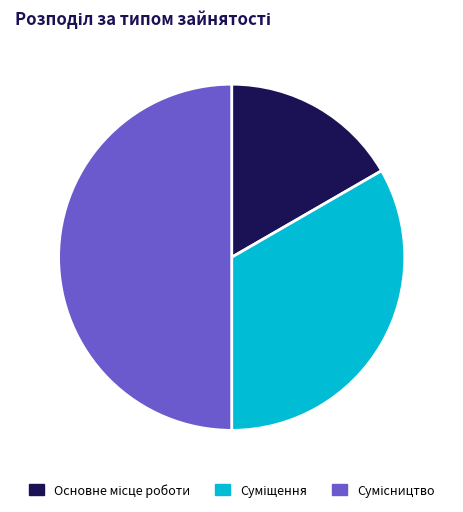

How much of the chart is everything except Основне місце роботи?

83.3%